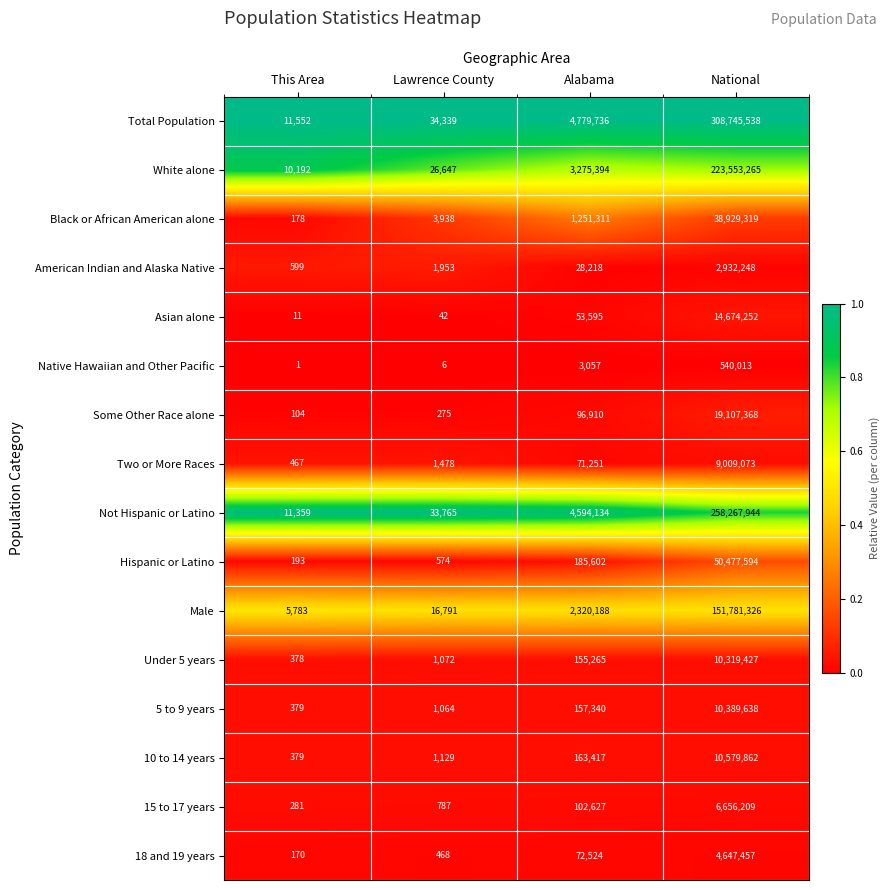

Which series has the widest spread of values?

Total Population